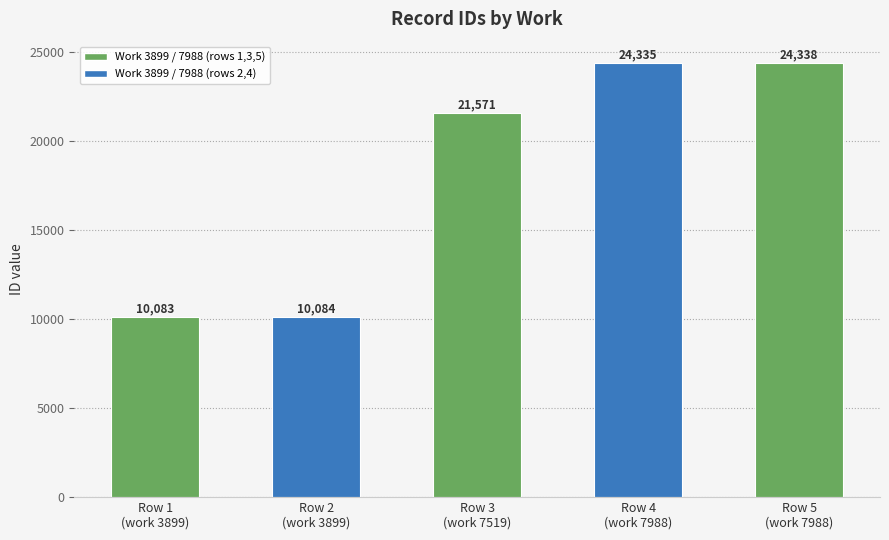

Between Row 4
(work 7988) and Row 1
(work 3899), which is larger?

Row 4
(work 7988)